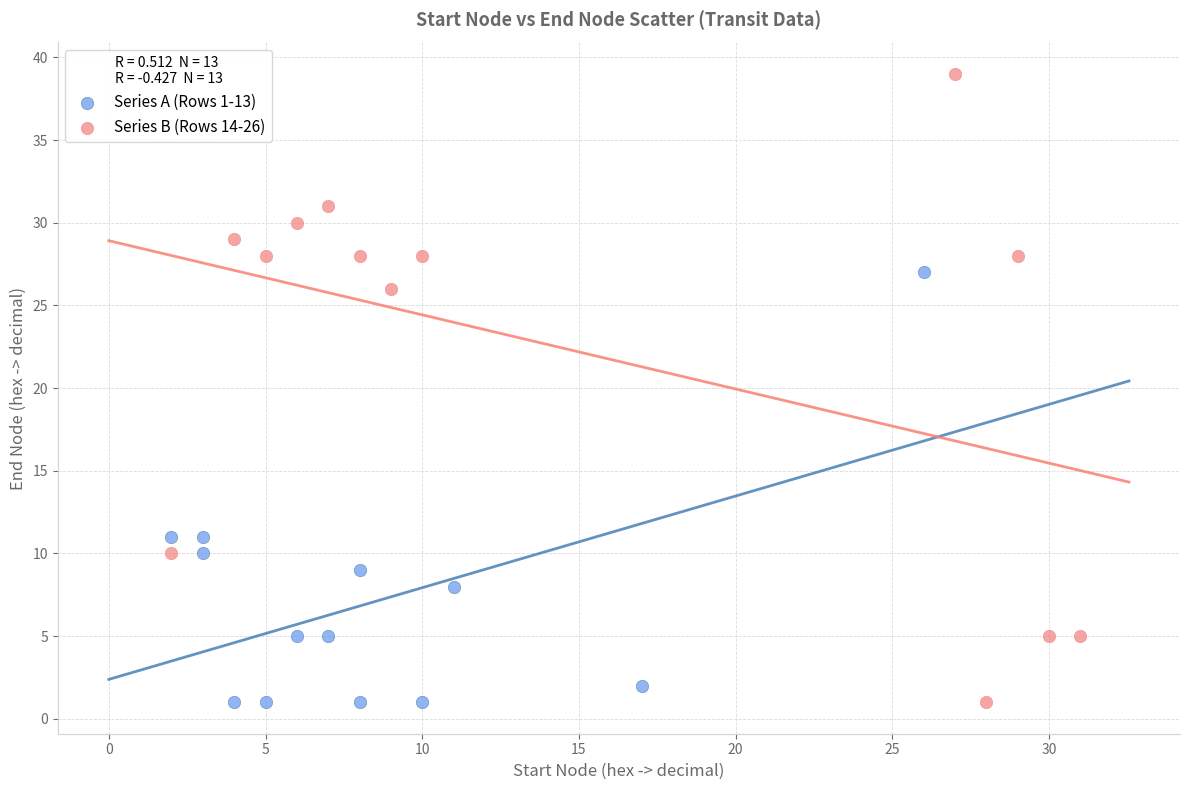

Which series has the widest spread of Y values?

Series B (Rows 14-26)